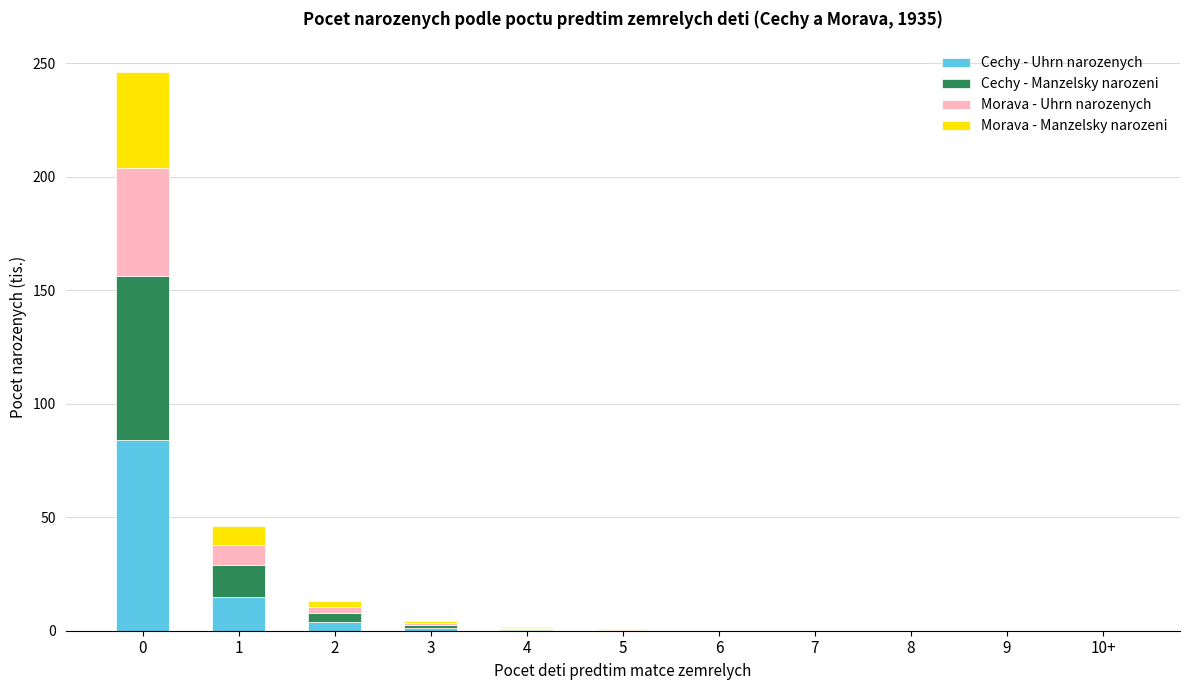

The Cechy - Uhrn narozenych series shows 0.1 at 6. True or false?

True